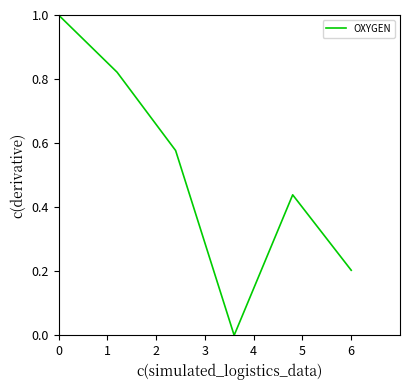

What is the sum of all values?

3.0